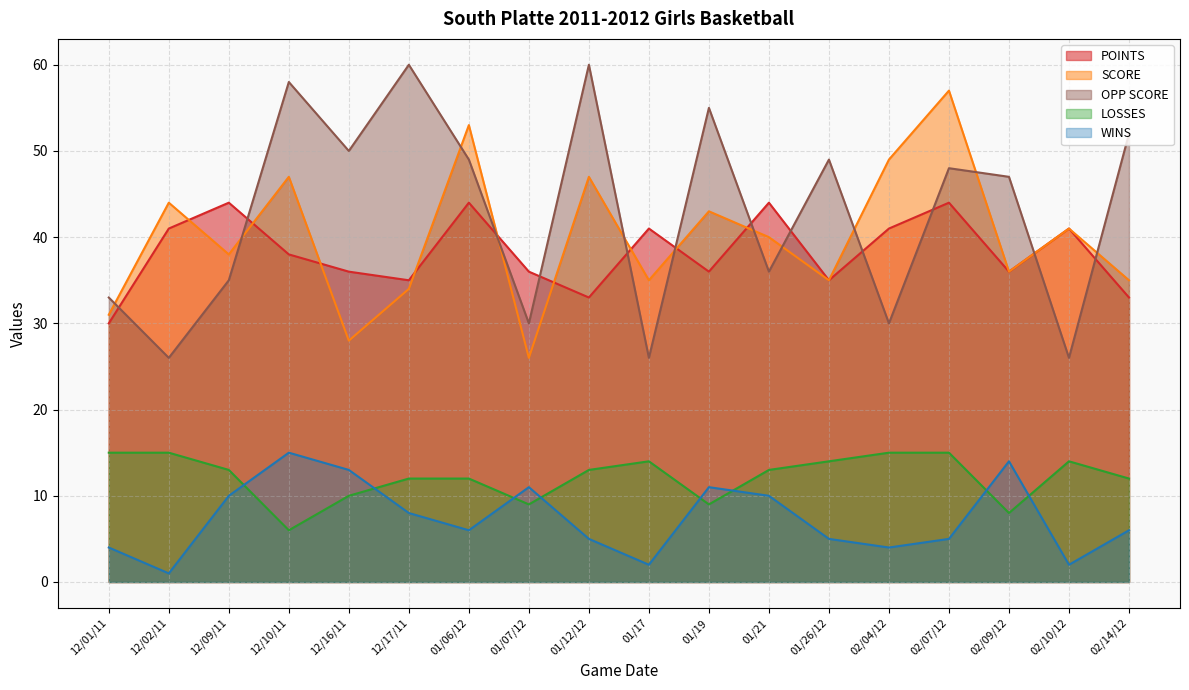

At which category is the sum across all series the highest?

02/07/12